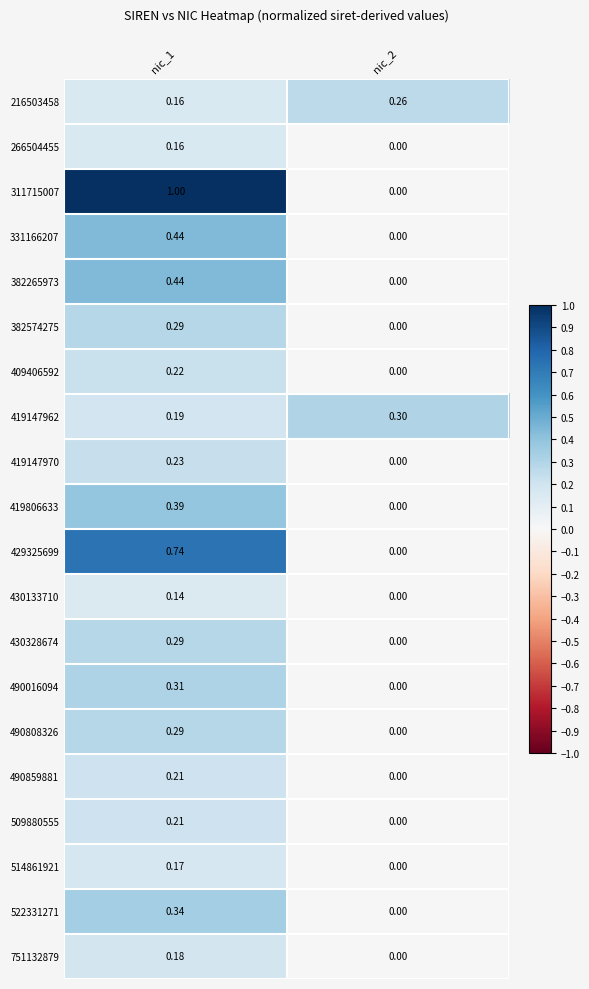

How many data points does each series have?

2